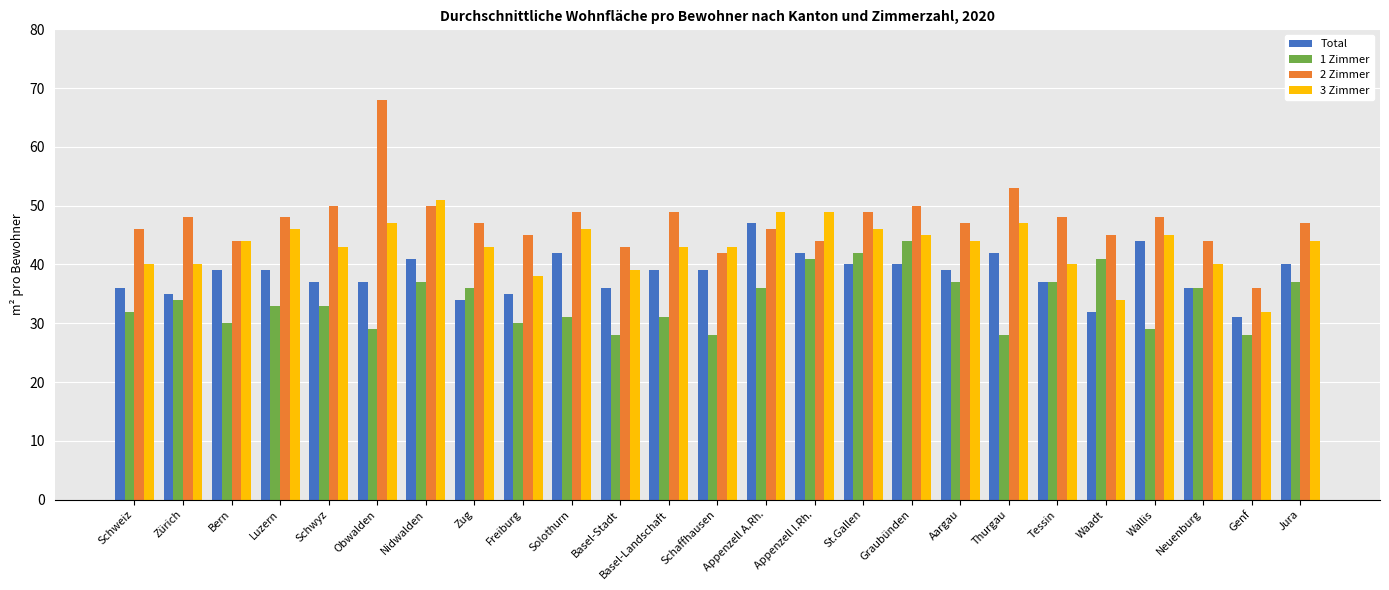

How many bars are there in total?

100